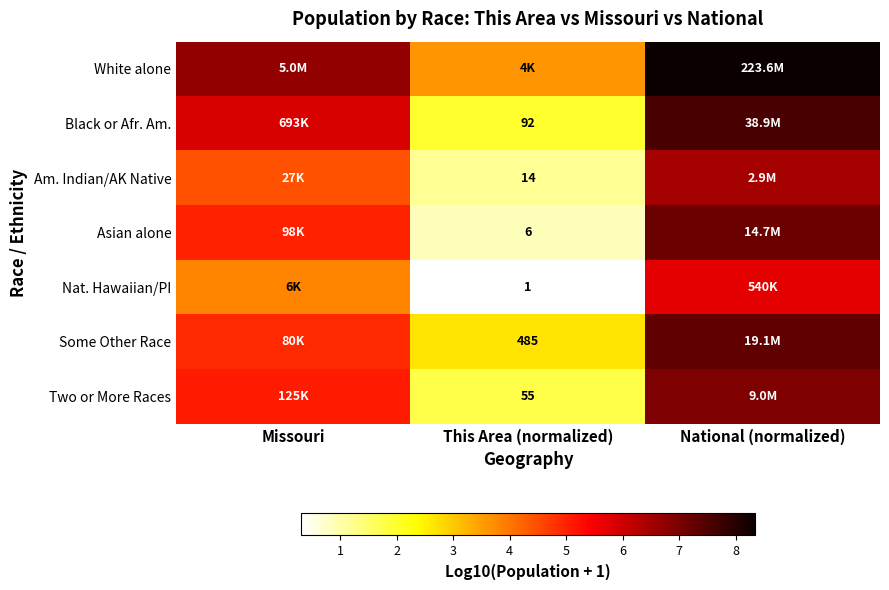

What is the difference between the second highest and minimum values in the Some Other Race series?

2.2